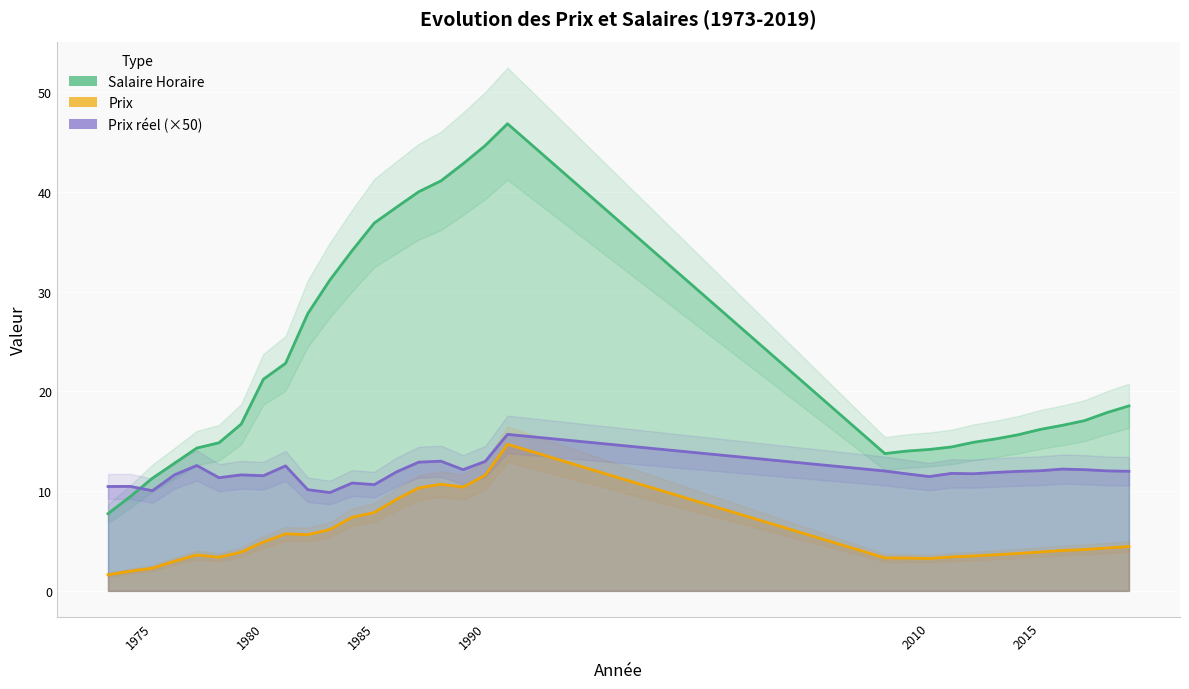

How many series are shown in this chart?

3